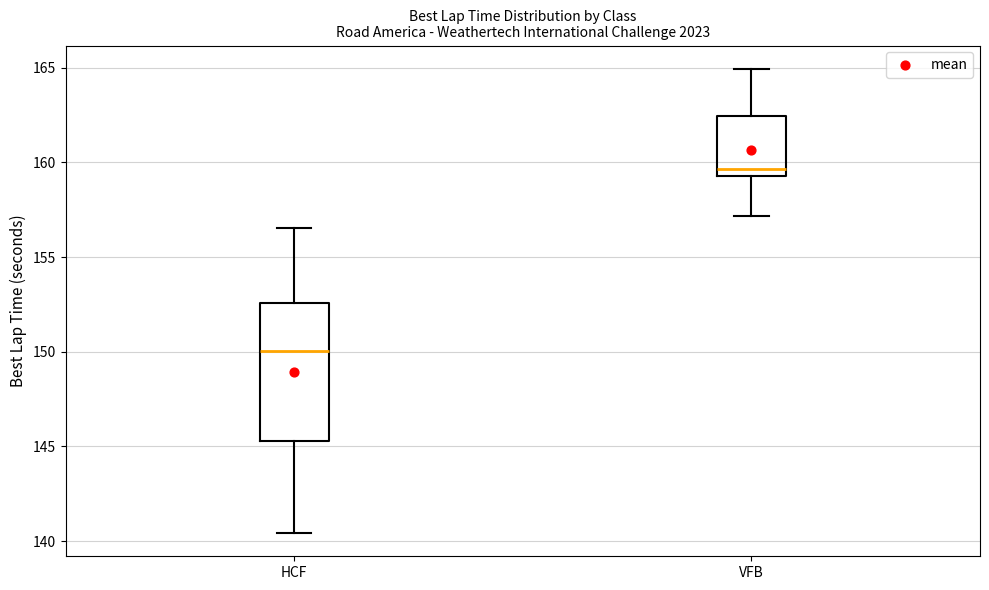

Reading left to right, read every box against the y-axis: the position of its median line, the range the box covers, and the ends of its whiskers. The values are not printed on the chart, so give them approximately, as read against the axis.

HCF: median 150.0, box 145.5 to 152.5, whiskers 140.5 to 156.5
VFB: median 159.5 (just above the box's lower edge), box 159.5 to 162.5, whiskers 157.0 to 165.0